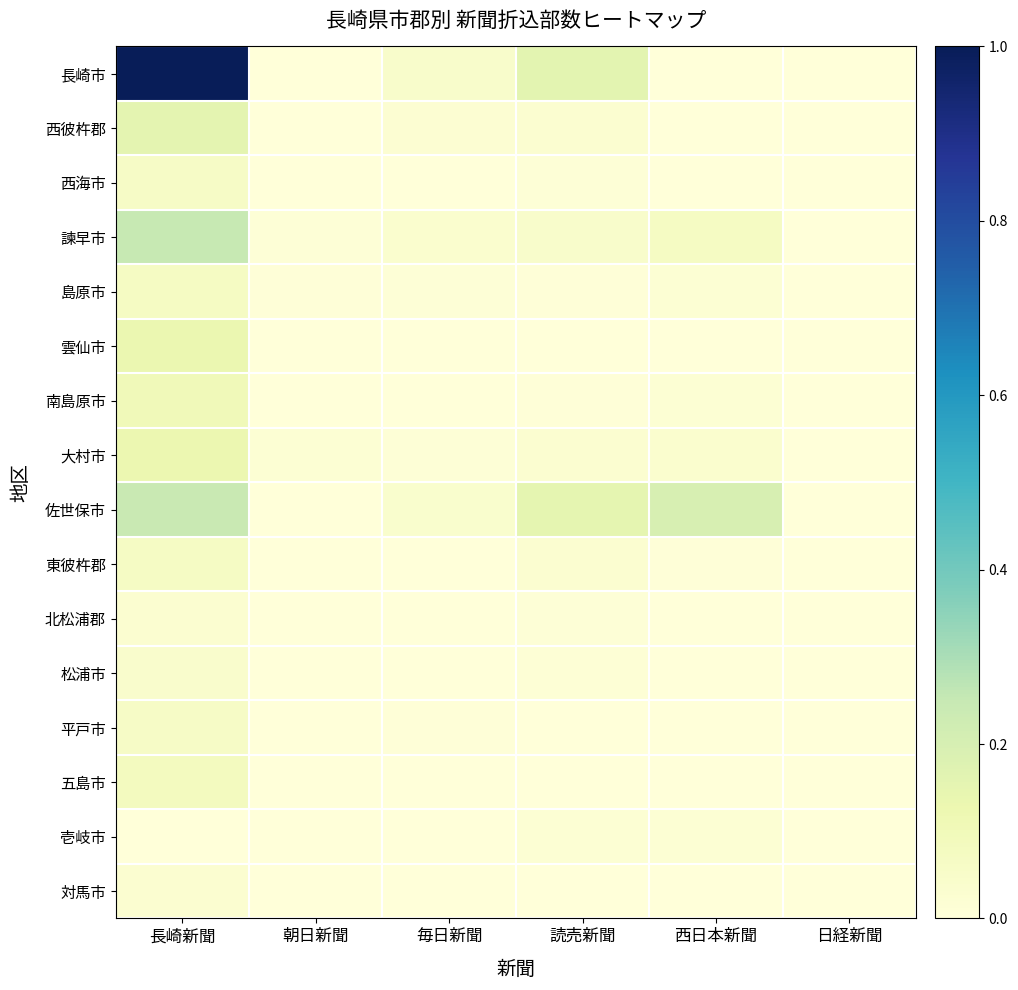

What is the spread (max minus min) of values at 読売新聞?

0.2